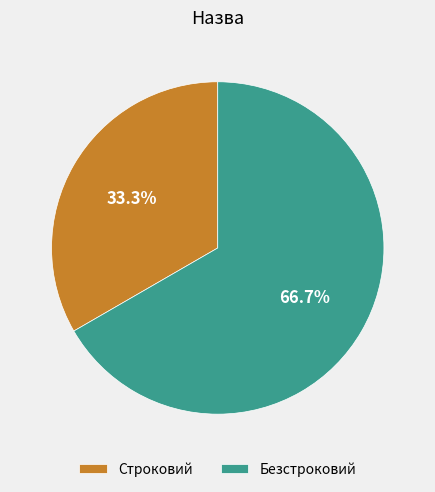

Is Безстроковий the majority of the pie?

Yes